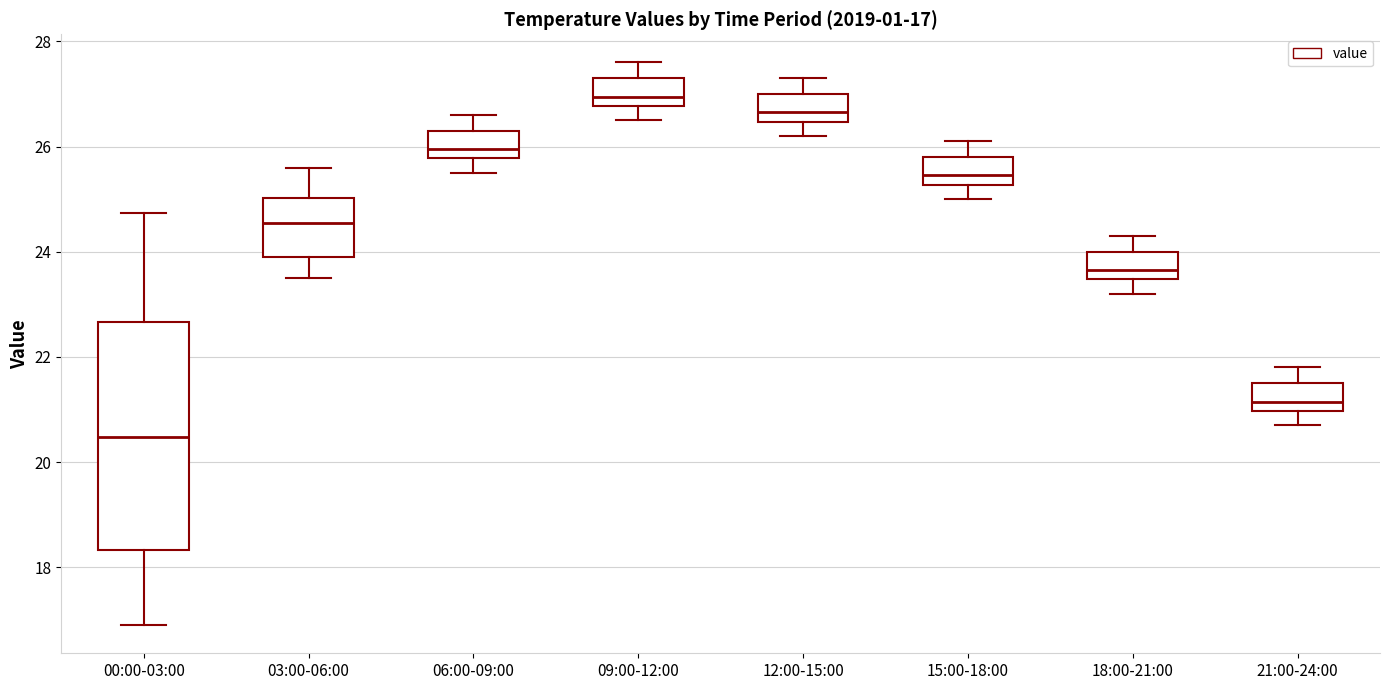

Comparing the boxes themselves (not the whiskers), which one is the tallest?

00:00-03:00